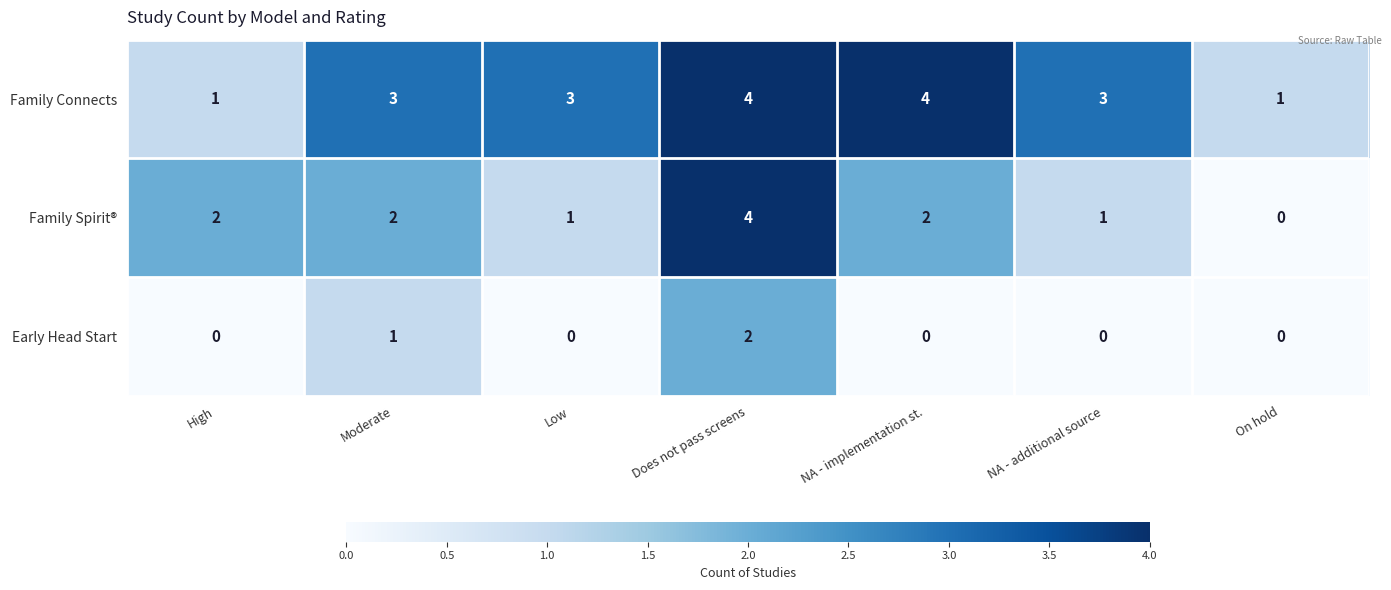

Is the value of Early Head Start at NA - implementation st. greater than the value of Family Spirit® at Does not pass screens?

No